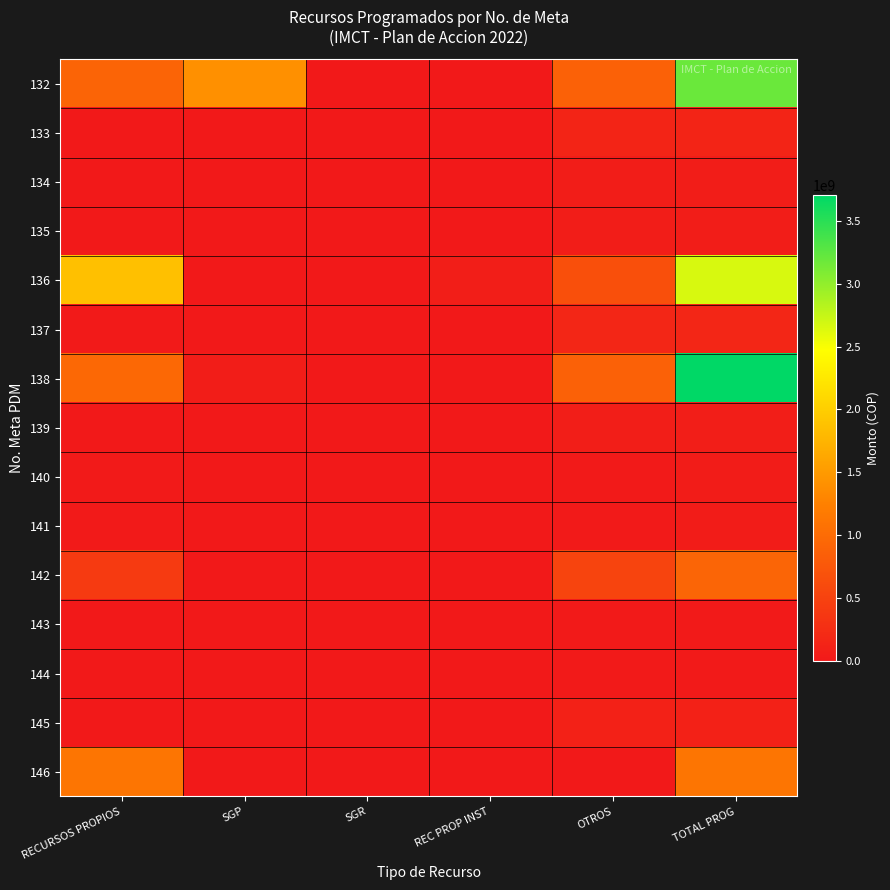

How many distinct data groups are displayed?

15